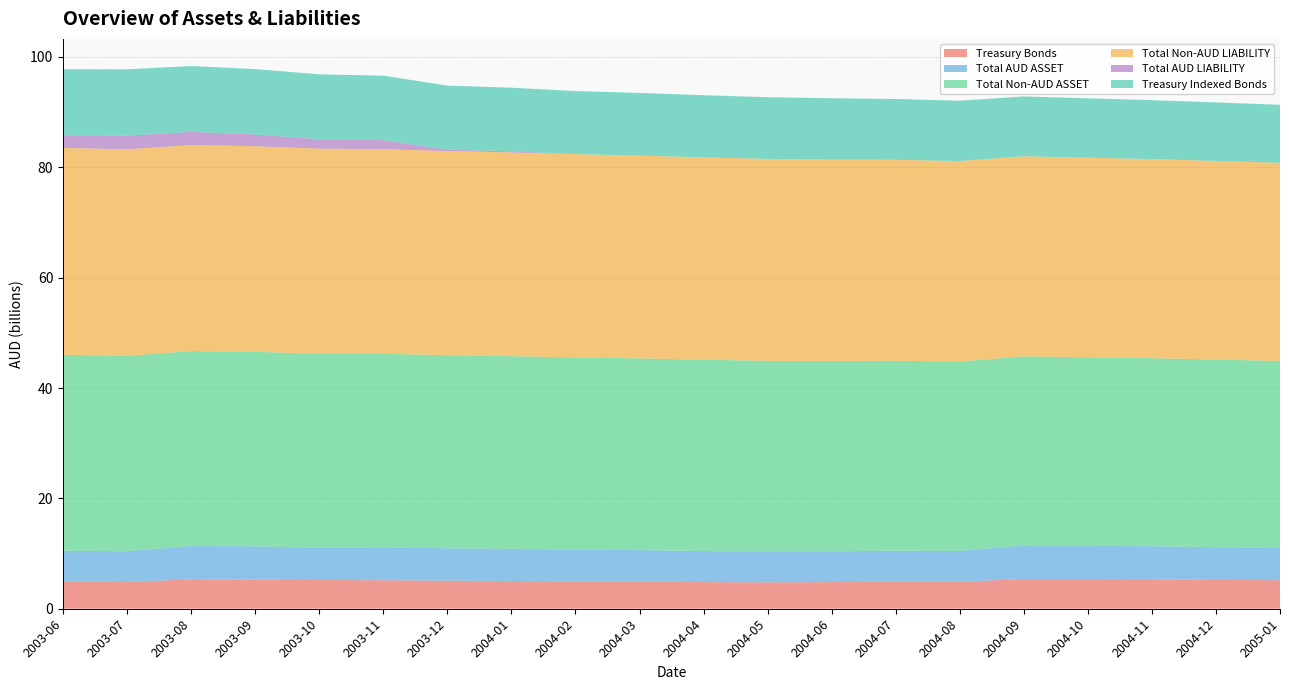

Reading left to right, list all the values displayed in this chart.

Treasury Bonds: 2003-06=4.9	2003-07=4.8	2003-08=5.3	2003-09=5.3	2003-10=5.2	2003-11=5.2	2003-12=5.1	2004-01=5.0	2004-02=5.0	2004-03=4.9	2004-04=4.8	2004-05=4.8	2004-06=4.8	2004-07=4.9	2004-08=4.9	2004-09=5.4	2004-10=5.4	2004-11=5.3	2004-12=5.2	2005-01=5.2
Total AUD ASSET: 2003-06=5.6	2003-07=5.6	2003-08=6.0	2003-09=6.0	2003-10=5.8	2003-11=6.0	2003-12=5.9	2004-01=5.8	2004-02=5.8	2004-03=5.7	2004-04=5.6	2004-05=5.6	2004-06=5.6	2004-07=5.6	2004-08=5.6	2004-09=6.1	2004-10=6.0	2004-11=6.0	2004-12=5.9	2005-01=5.8
Total Non-AUD ASSET: 2003-06=35.5	2003-07=35.4	2003-08=35.3	2003-09=35.3	2003-10=35.2	2003-11=35.1	2003-12=35.0	2004-01=34.9	2004-02=34.8	2004-03=34.8	2004-04=34.7	2004-05=34.6	2004-06=34.5	2004-07=34.4	2004-08=34.3	2004-09=34.3	2004-10=34.2	2004-11=34.1	2004-12=34.0	2005-01=33.9
Total Non-AUD LIABILITY: 2003-06=37.5	2003-07=37.4	2003-08=37.3	2003-09=37.3	2003-10=37.2	2003-11=37.1	2003-12=37.0	2004-01=36.9	2004-02=36.8	2004-03=36.8	2004-04=36.7	2004-05=36.6	2004-06=36.5	2004-07=36.4	2004-08=36.3	2004-09=36.3	2004-10=36.2	2004-11=36.1	2004-12=36.0	2005-01=35.9
Total AUD LIABILITY: 2003-06=2.2	2003-07=2.5	2003-08=2.4	2003-09=2.1	2003-10=1.7	2003-11=1.6	2003-12=0.3	2004-01=0.2	2004-02=0.0	2004-03=0.0	2004-04=0.0	2004-05=0.0	2004-06=0.0	2004-07=0.0	2004-08=0.0	2004-09=0.0	2004-10=0.0	2004-11=0.0	2004-12=0.0	2005-01=0.0
Treasury Indexed Bonds: 2003-06=12.1	2003-07=12.0	2003-08=11.9	2003-09=11.9	2003-10=11.8	2003-11=11.7	2003-12=11.6	2004-01=11.5	2004-02=11.4	2004-03=11.4	2004-04=11.3	2004-05=11.2	2004-06=11.1	2004-07=11.0	2004-08=10.9	2004-09=10.9	2004-10=10.8	2004-11=10.7	2004-12=10.6	2005-01=10.5